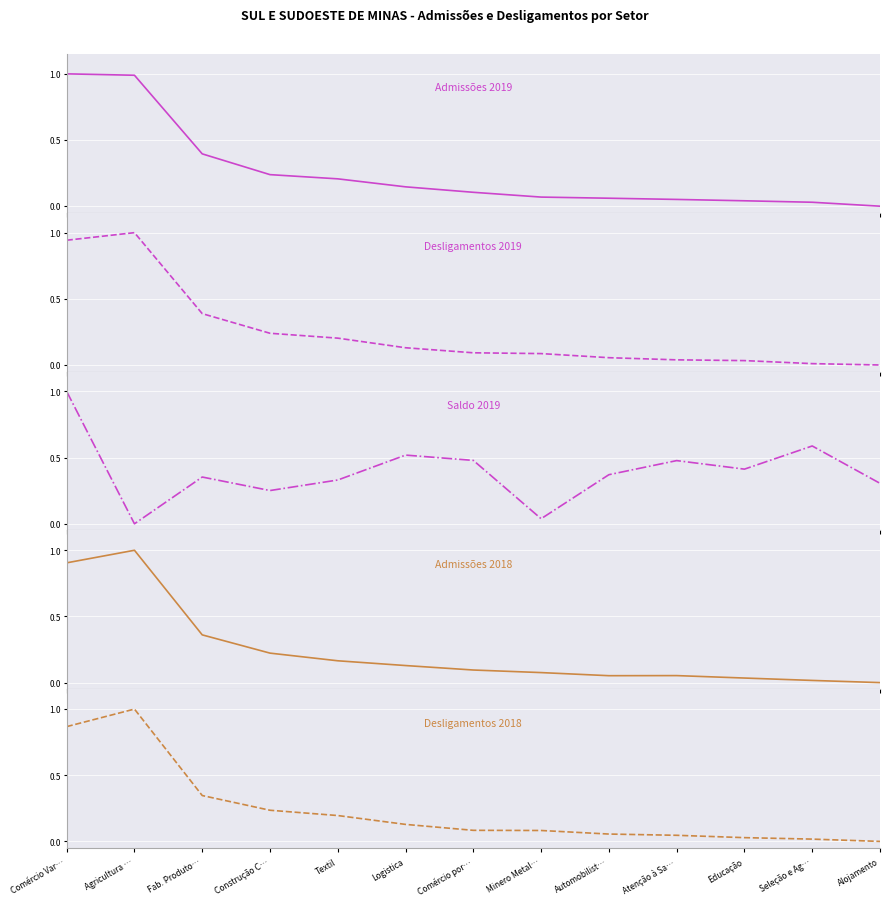

List the series in order of their peak value, lowest first.

Admissões 2019, Desligamentos 2019, Saldo 2019, Admissões 2018, Desligamentos 2018